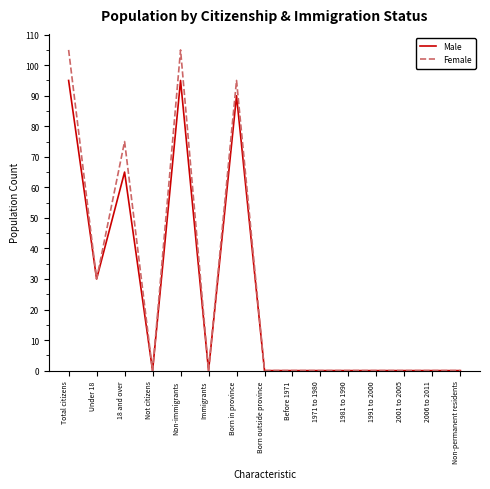

What position from the right is 1981 to 1990?

5